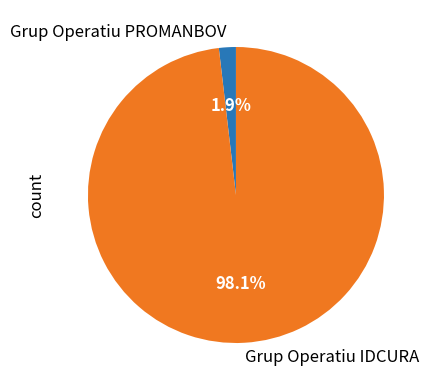

Between Grup Operatiu PROMANBOV and Grup Operatiu IDCURA, which is larger?

Grup Operatiu IDCURA